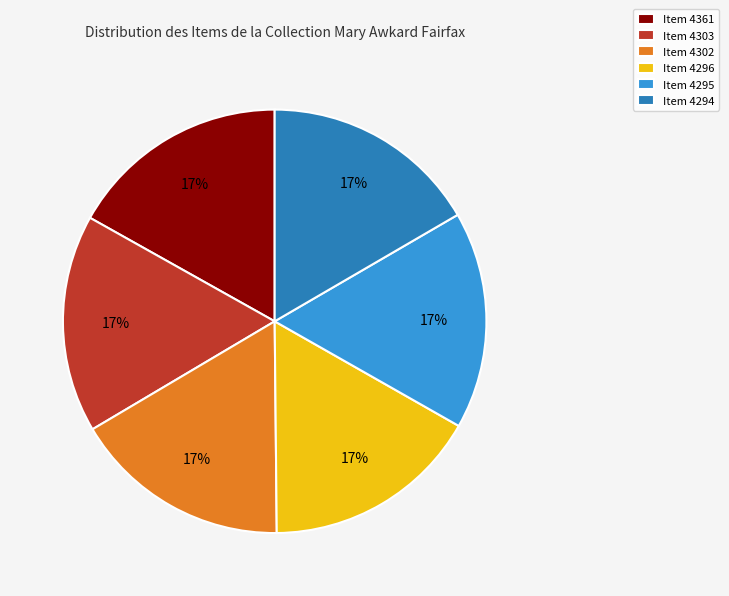

Approximately how many times larger is the value at Item 4361 compared to Item 4303?

1.0